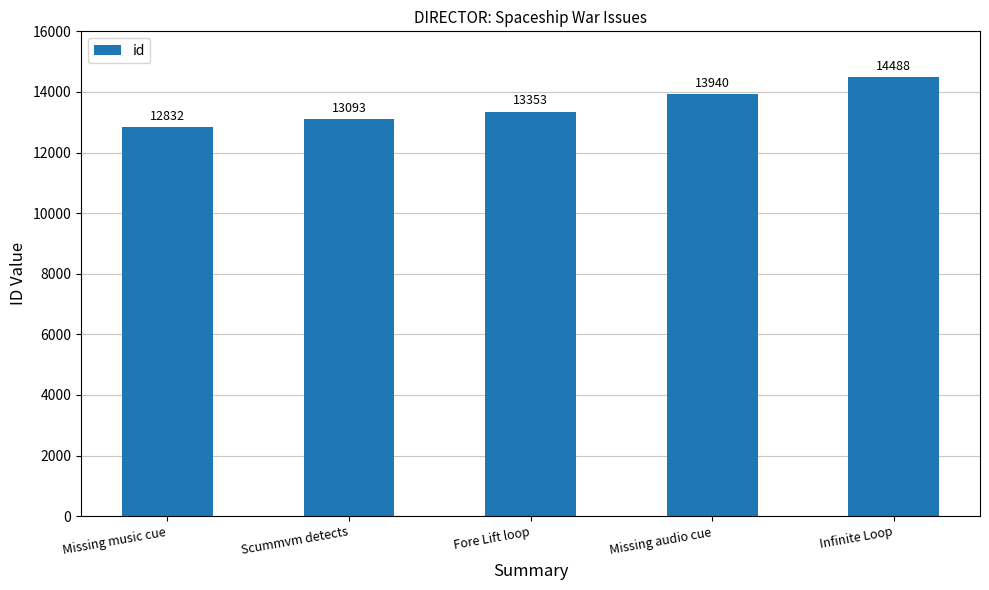

The chart shows a value of 13353 at Fore Lift loop. True or false?

True